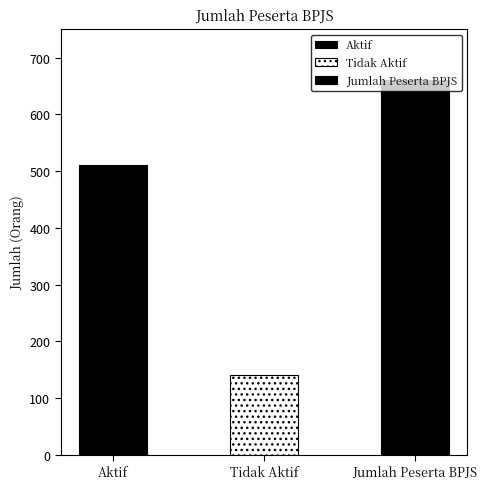

What is the average value?

437